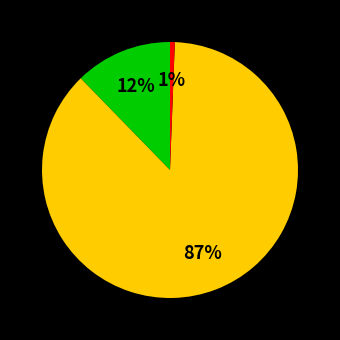

To the nearest percent, what is the average slice percentage?

33%